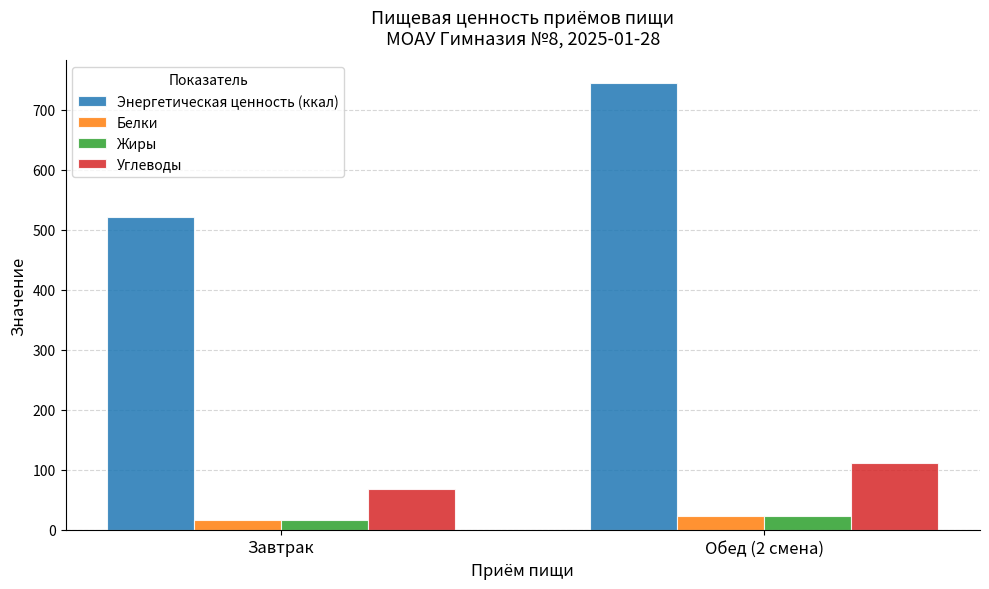

What are all the series names shown in the legend?

Энергетическая ценность (ккал), Белки, Жиры, Углеводы